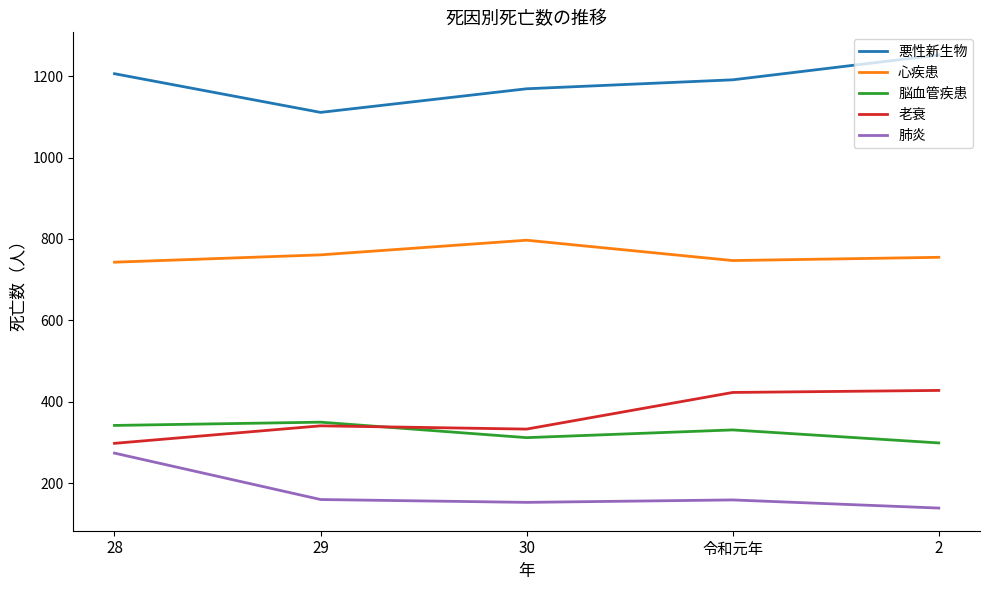

What is the approximate value of 心疾患 at 2, to the nearest 5?

755